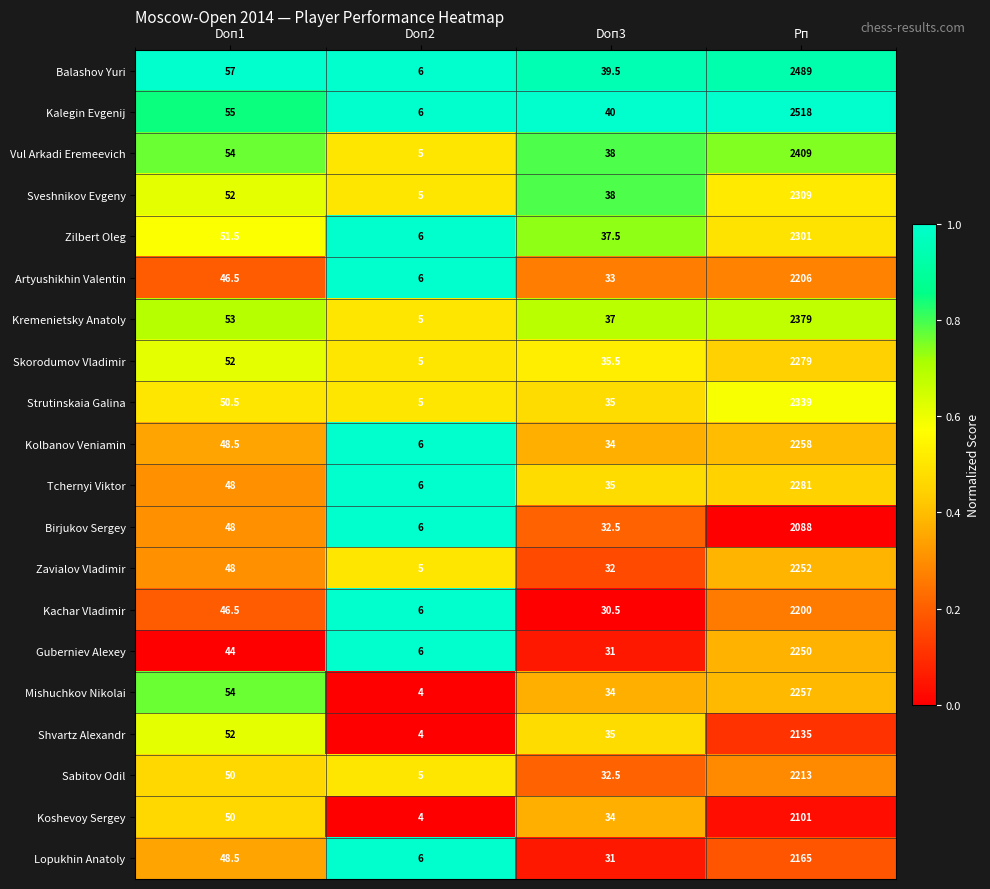

How many distinct data groups are displayed?

20